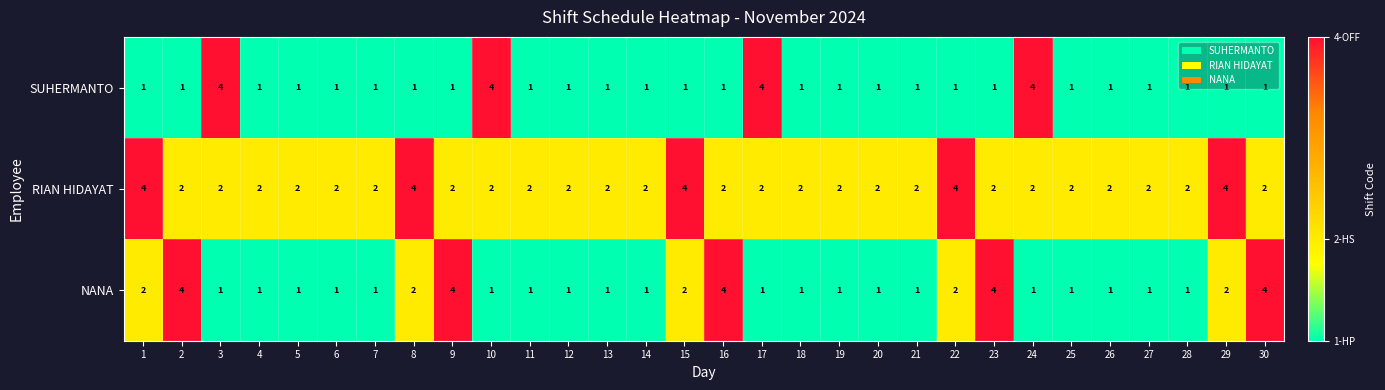

Is it true that NANA equals 2 at 3?

False